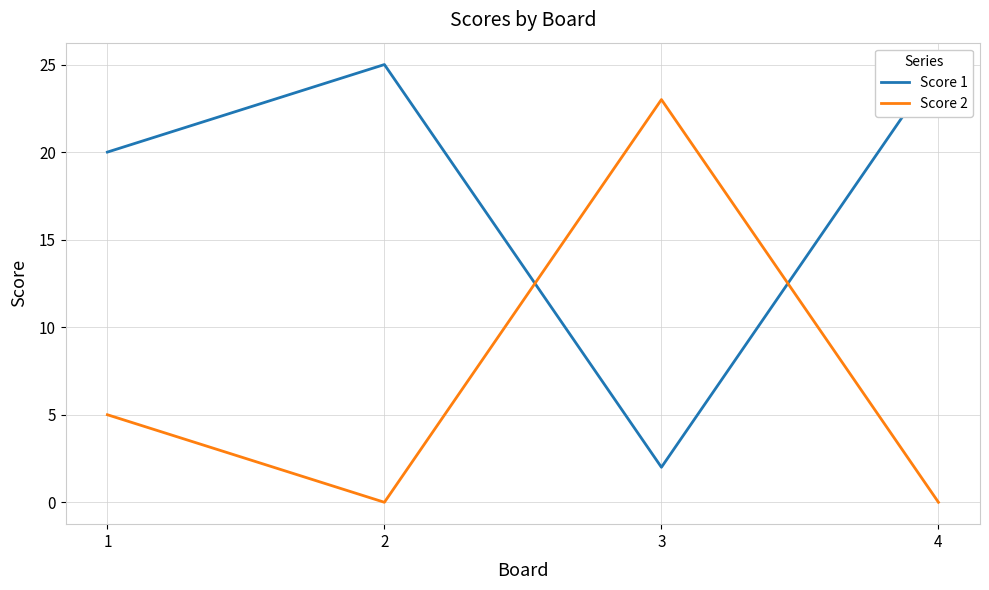

At how many categories does at least one series exceed 5?

4